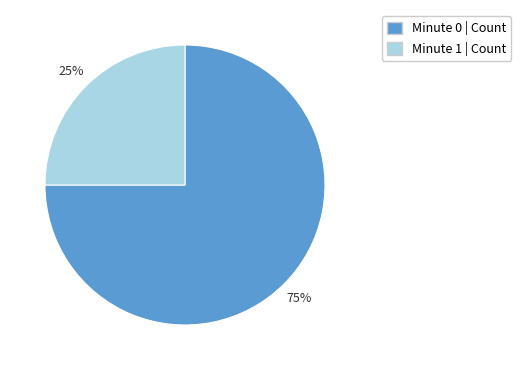

Is there any slice that represents more than half of the pie?

Yes